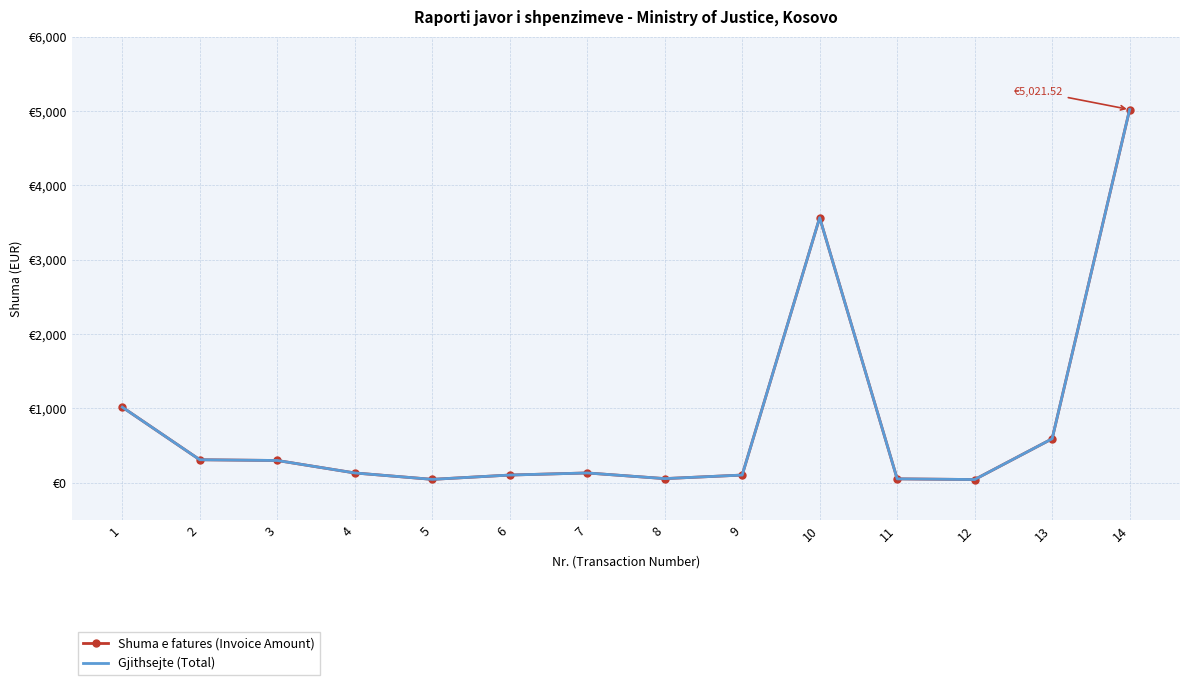

What is the value of the Shuma e fatures (Invoice Amount) point at the 12th from the left?

43.7